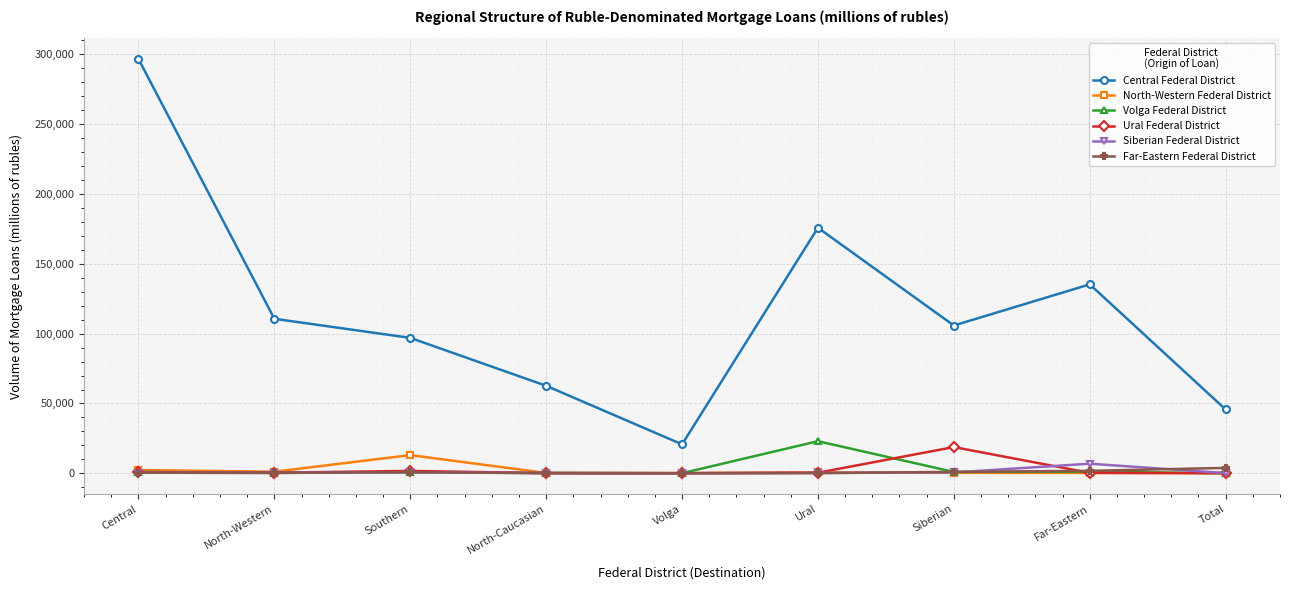

True or false: Central Federal District and Volga Federal District cross at least once.

False